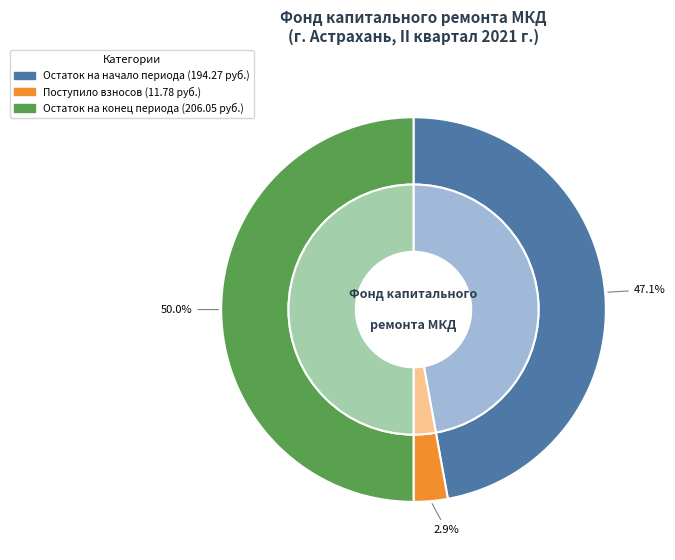

Is Поступило взносов the majority of the pie?

No